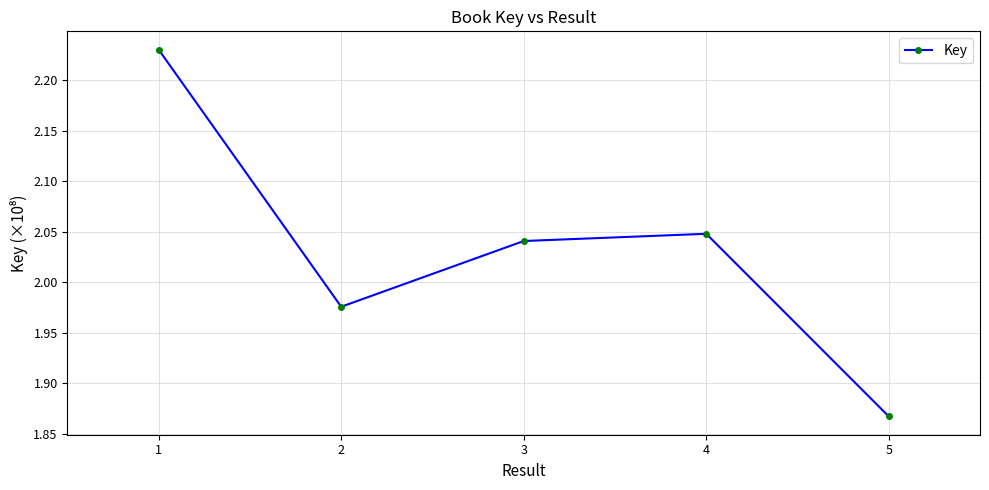

Is this an area chart (filled region under the line)?

No